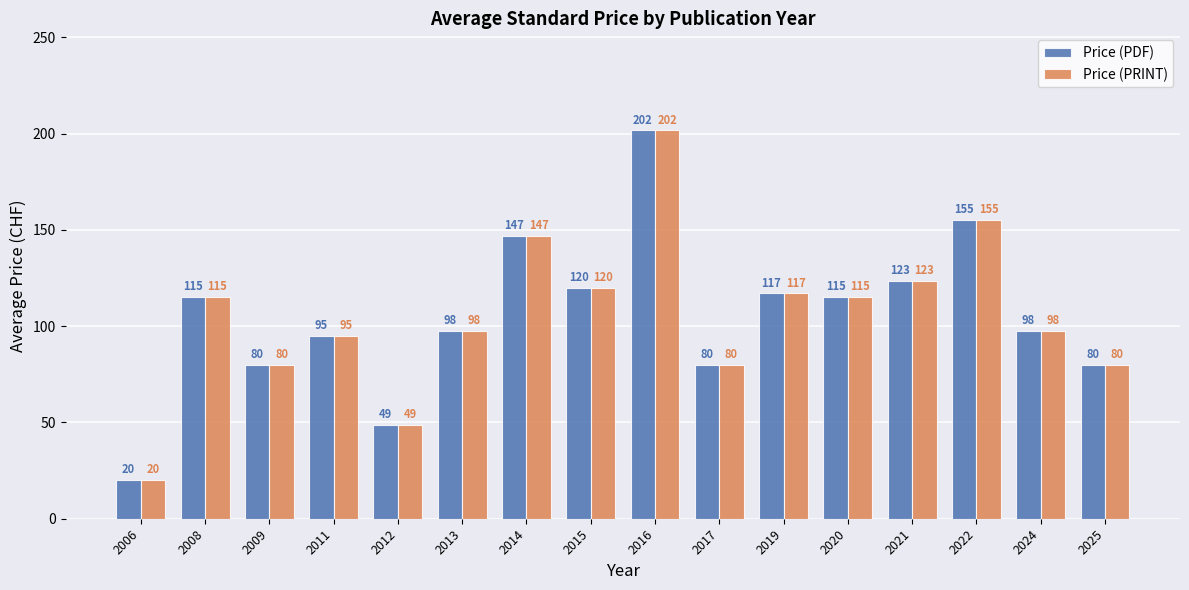

Which category has the lowest value across all series?

2006